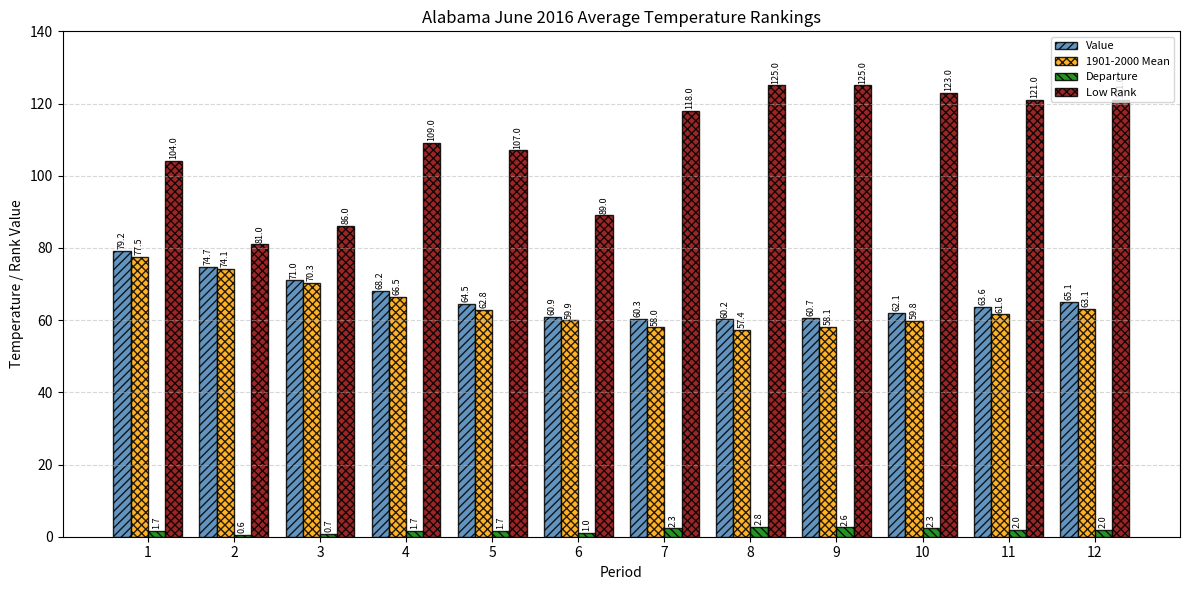

What are all the series names shown in the legend?

Value, 1901-2000 Mean, Departure, Low Rank